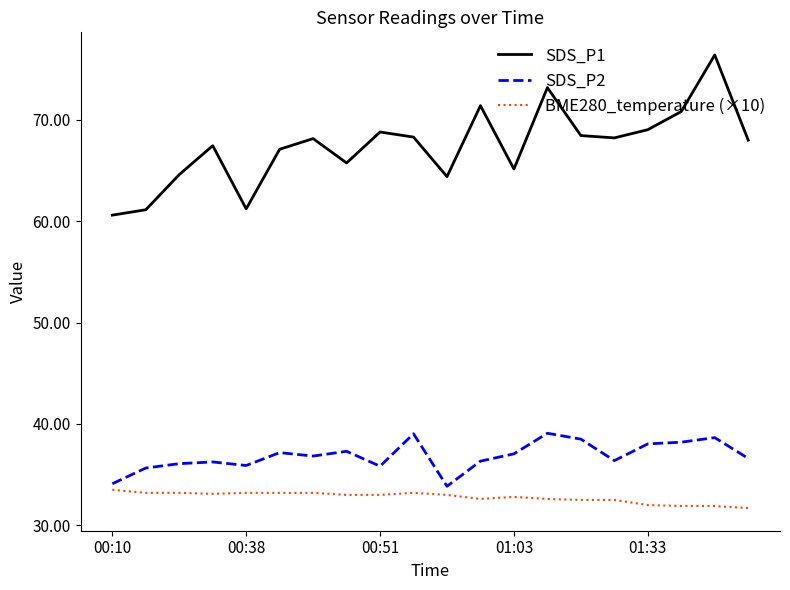

Which series has the largest total across all categories?

SDS_P1